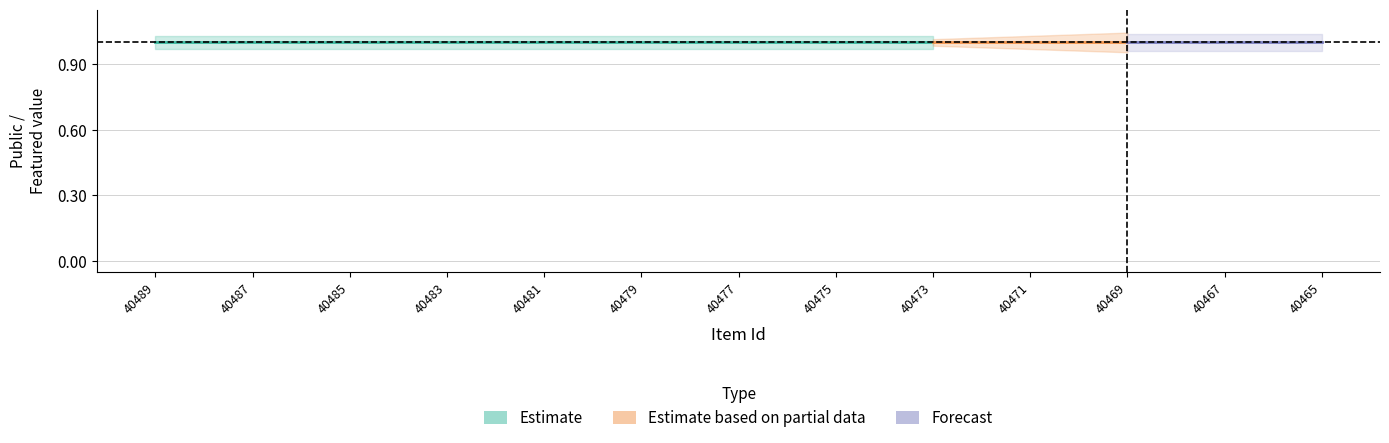

Which label corresponds to the largest value in the chart?

40489